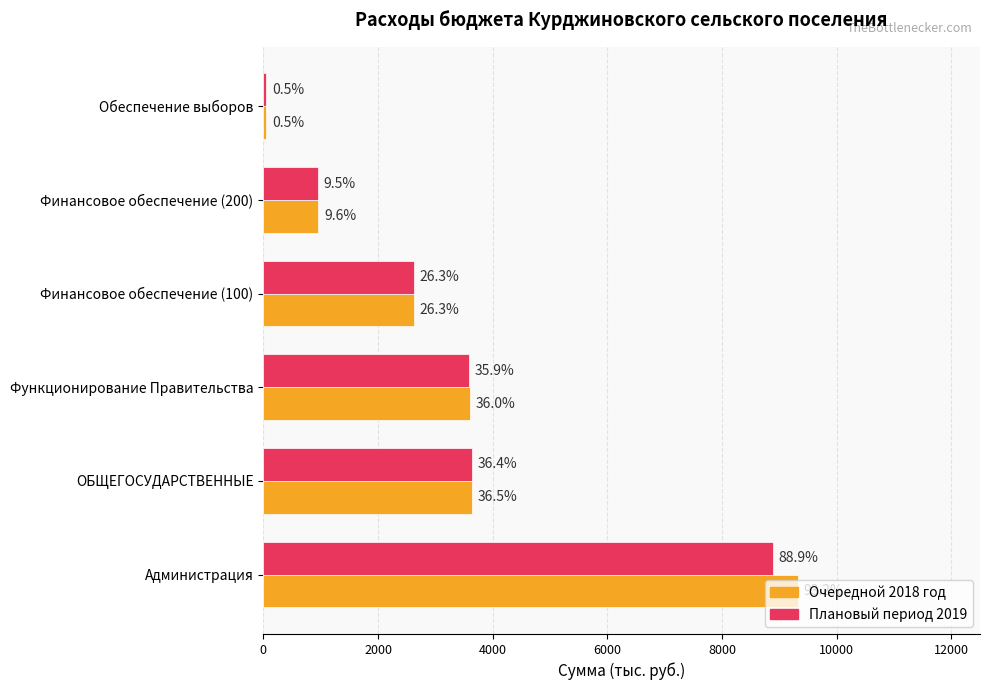

What are all the series names shown in the legend?

Очередной 2018 год, Плановый период 2019